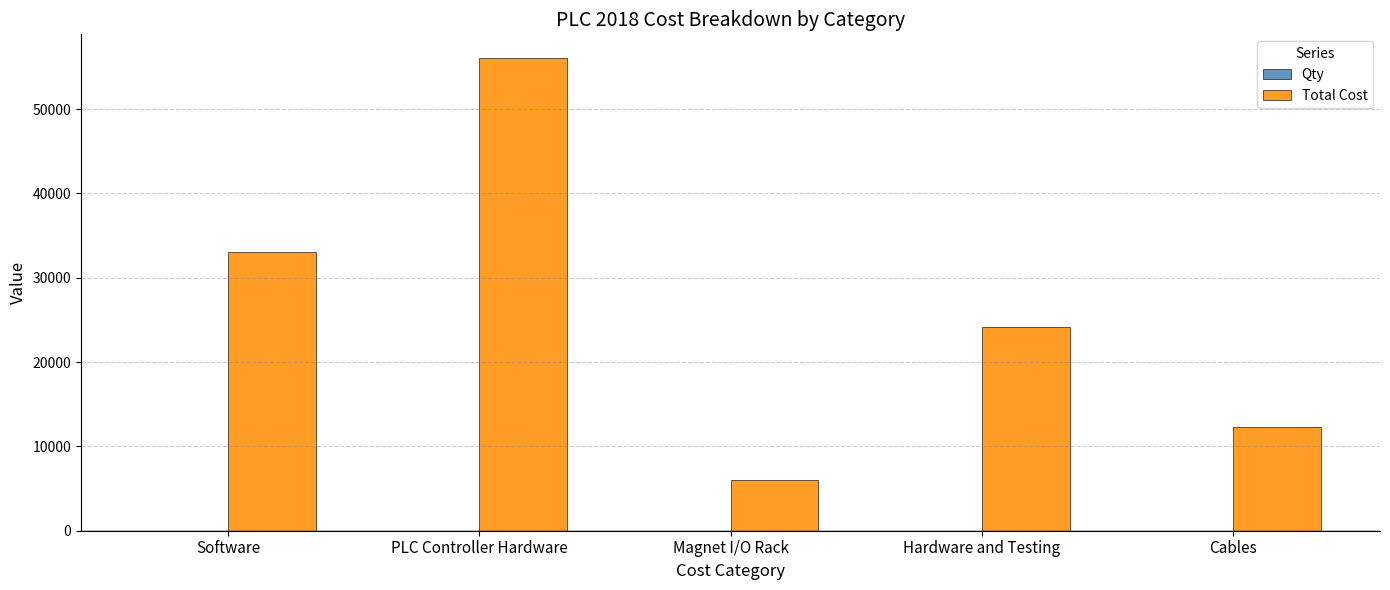

At which label is Total Cost closest to 31032?

Software